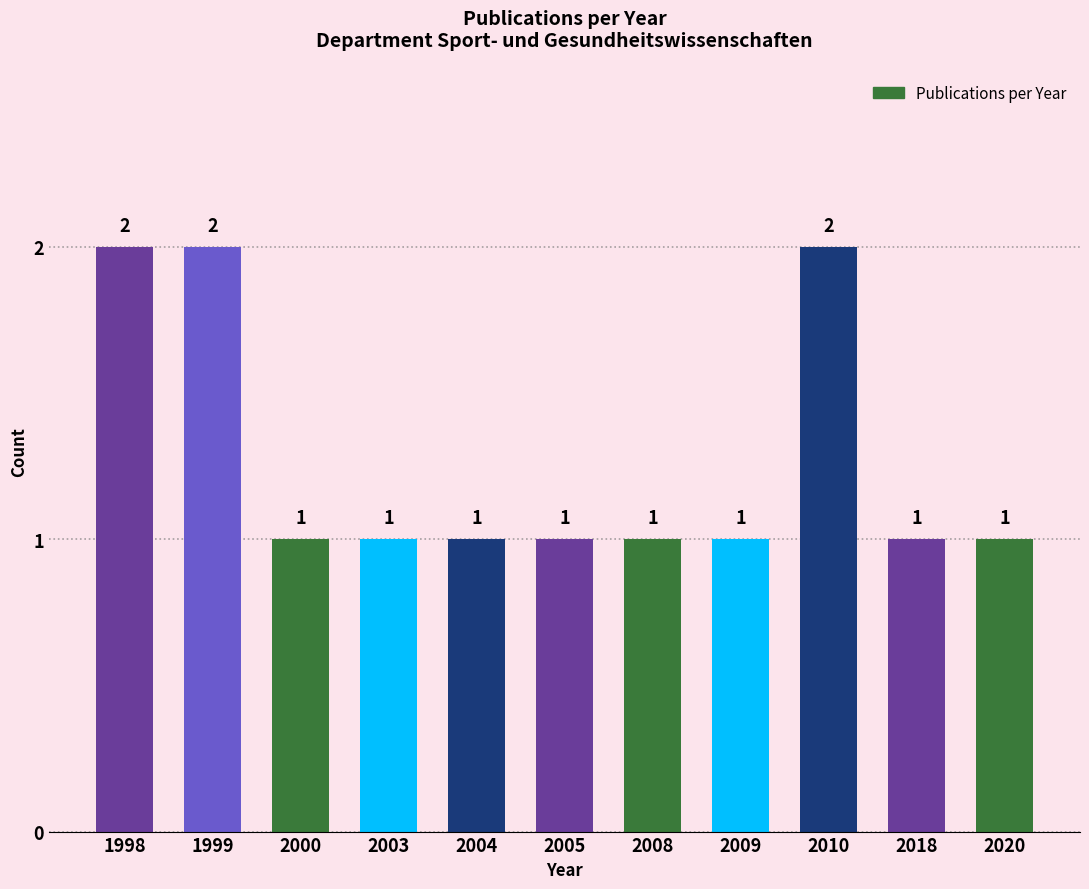

Which has a higher value, 2010 or 2009?

2010